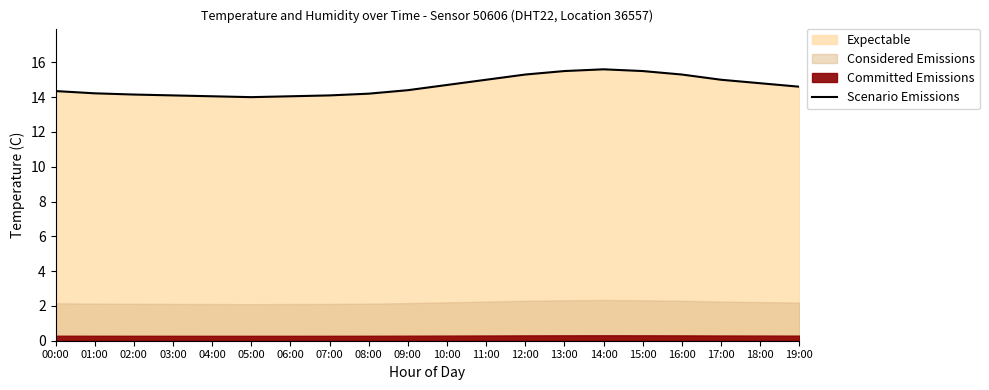

Read the value at 10:00.

14.7